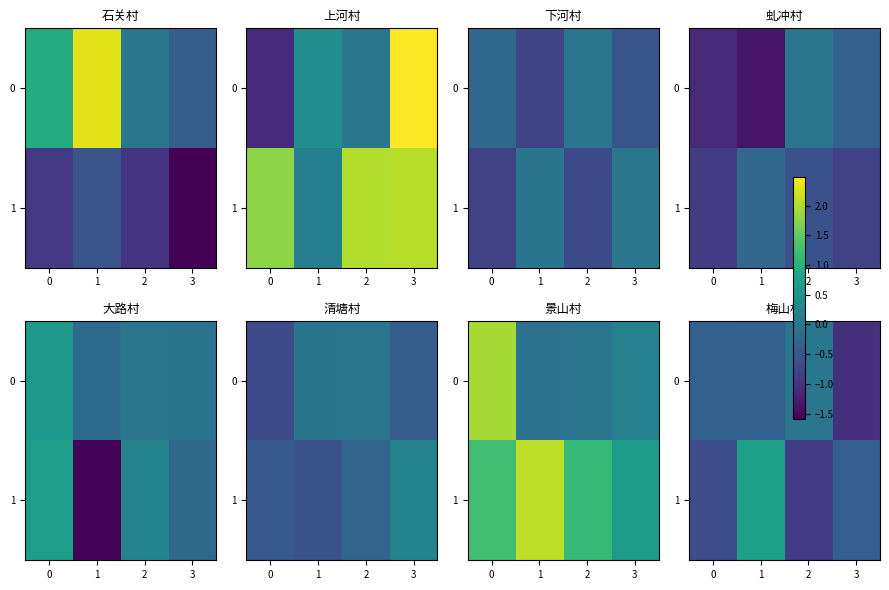

Which series has the widest spread of values?

1